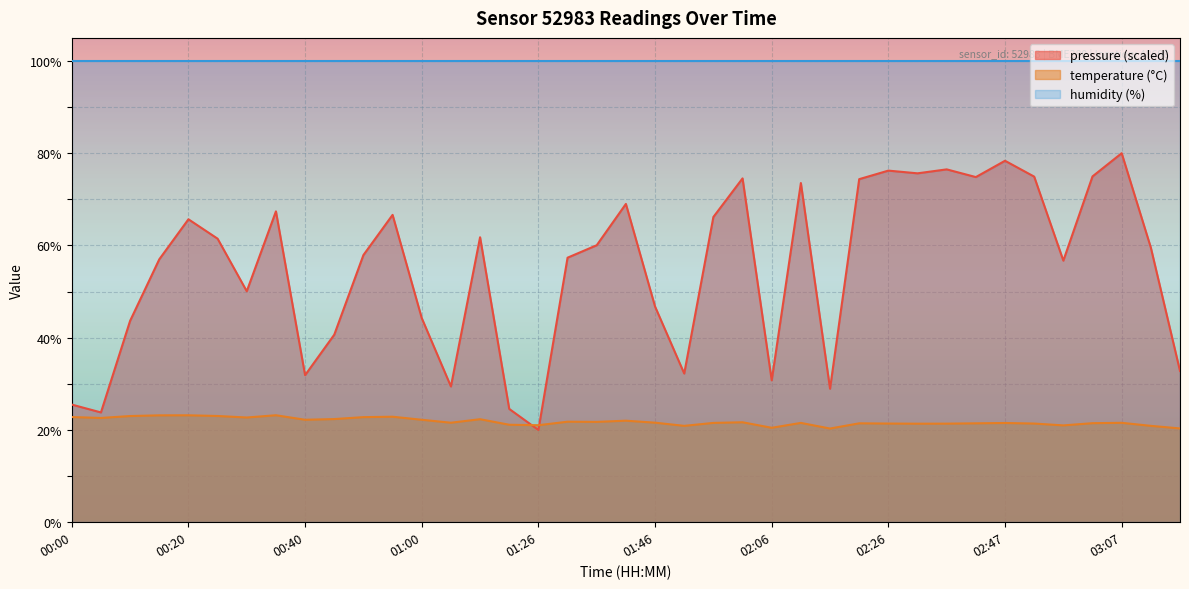

Rank the categories by value from lowest to highest.

02:16, 03:18, 02:06, 01:51, 03:12, 02:57, 01:26, 01:21, 02:32, 02:37, 02:26, 02:52, 02:21, 02:42, 03:02, 02:47, 01:56, 02:11, 03:07, 01:05, 01:46, 02:01, 01:36, 01:31, 01:41, 00:40, 01:00, 01:11, 00:45, 00:05, 00:30, 00:50, 00:00, 00:55, 00:10, 00:25, 00:15, 00:20, 00:35